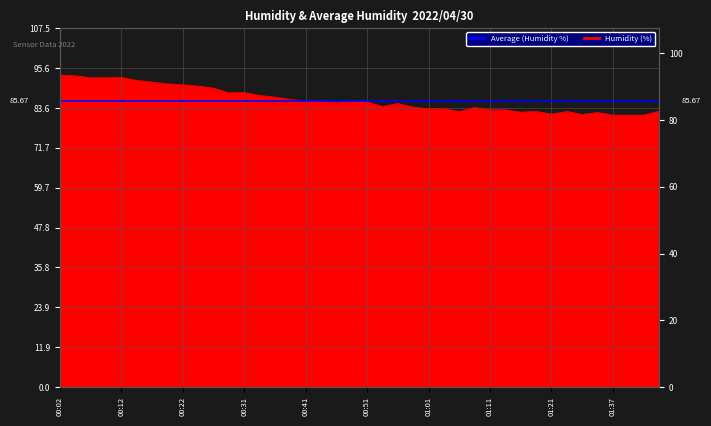

Is it true that the value at 00:34 is 87.4?

True